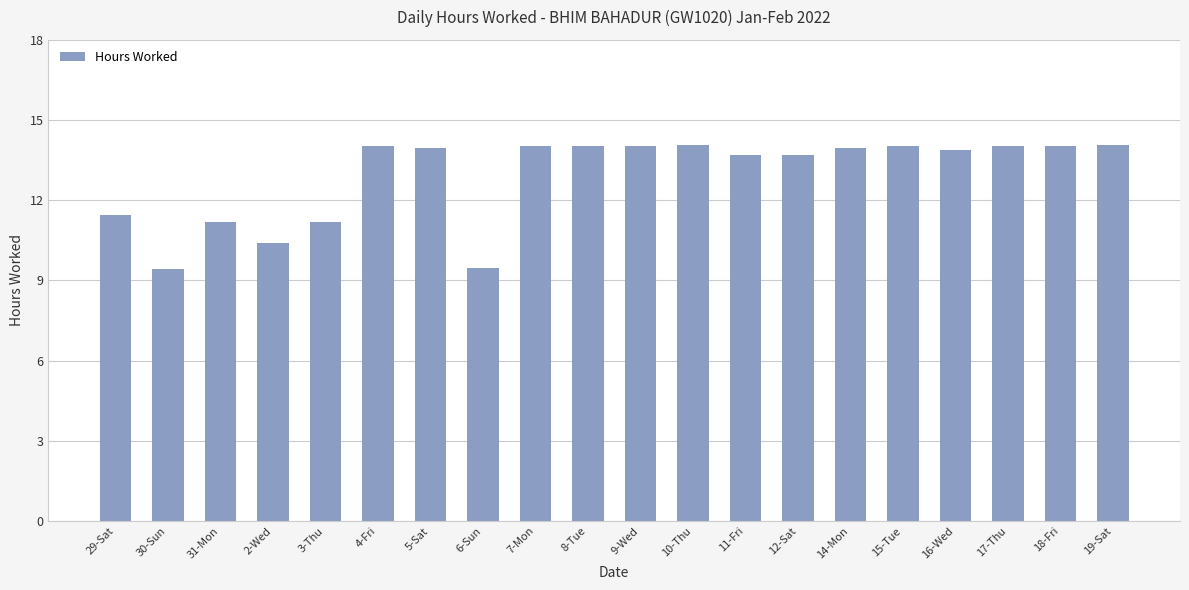

At which label does the data first exceed 13?

4-Fri